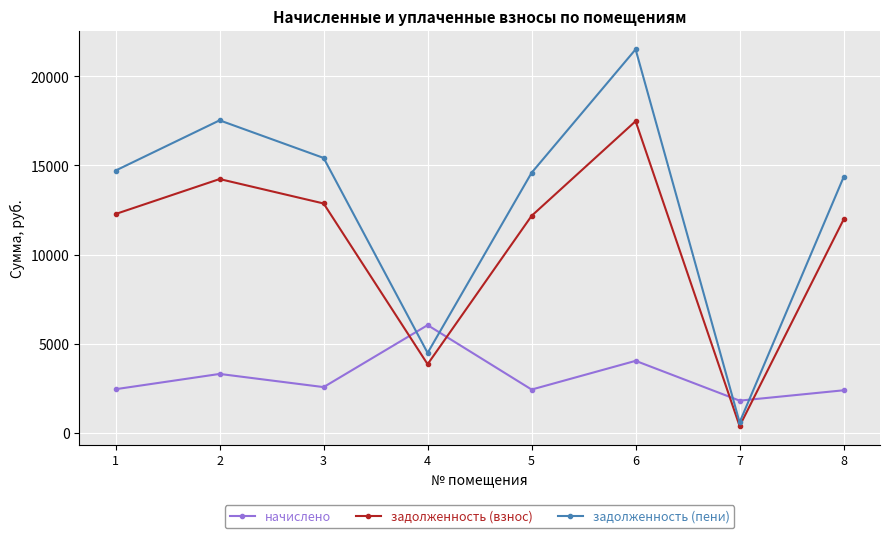

How many lines are shown in the chart?

3